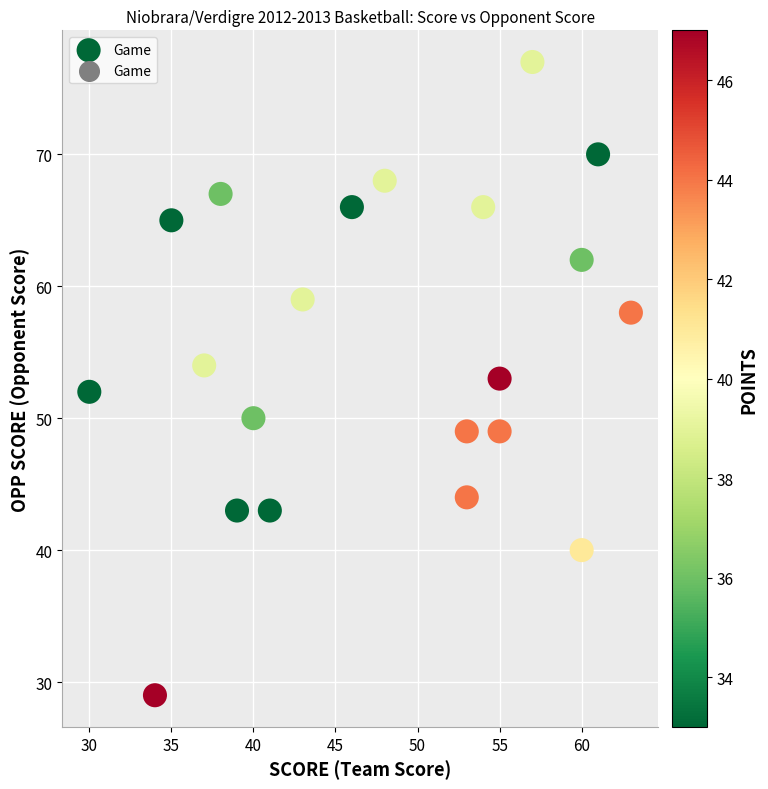

What is the range of X values (max minus min)?

33